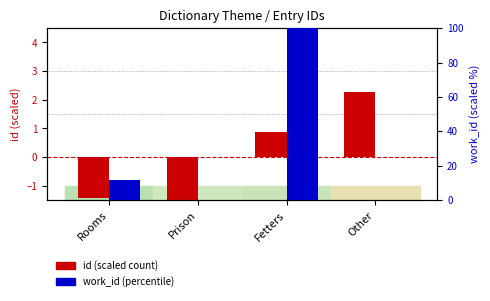

Between Other and Fetters, which is larger?

Other